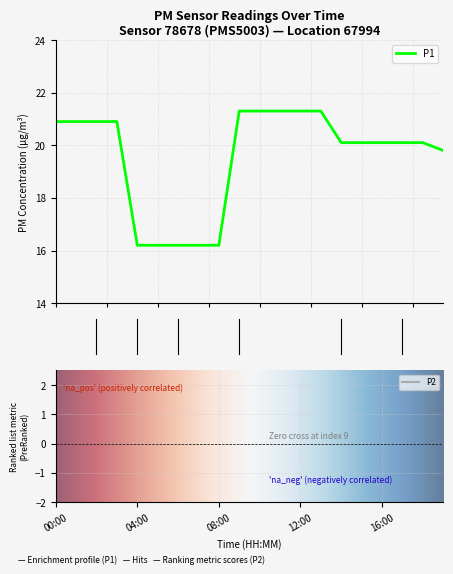

What is the sum of all P2 values?

367.3